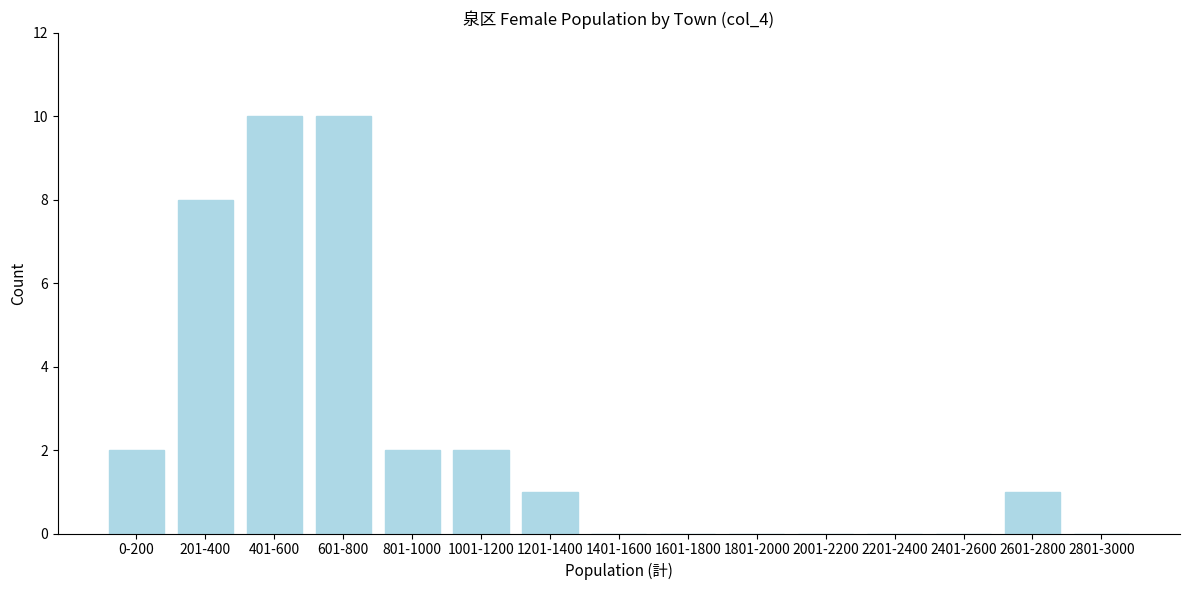

Reading right to left, what are all the values shown in this chart?

2801-3000=0	2601-2800=1	2401-2600=0	2201-2400=0	2001-2200=0	1801-2000=0	1601-1800=0	1401-1600=0	1201-1400=1	1001-1200=2	801-1000=2	601-800=10	401-600=10	201-400=8	0-200=2